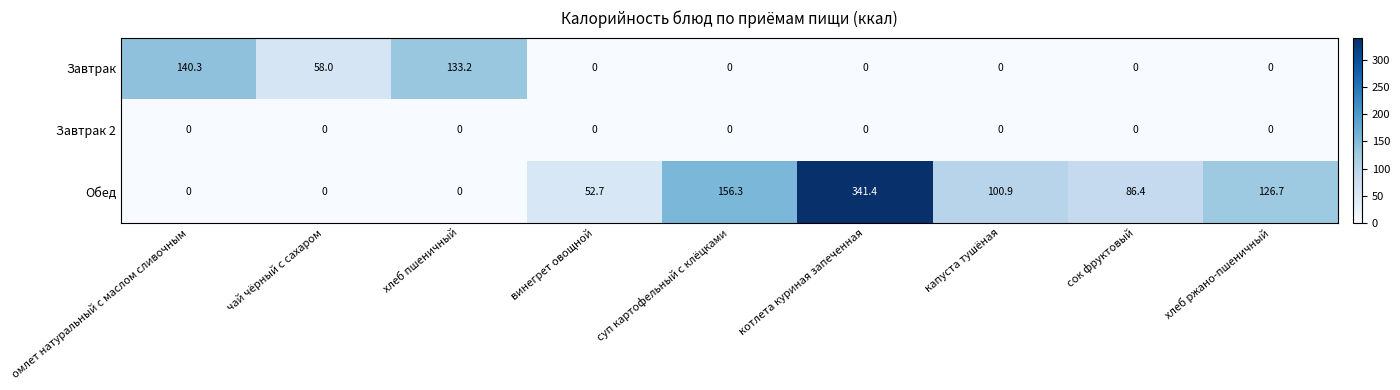

Which series has the widest spread of values?

Обед